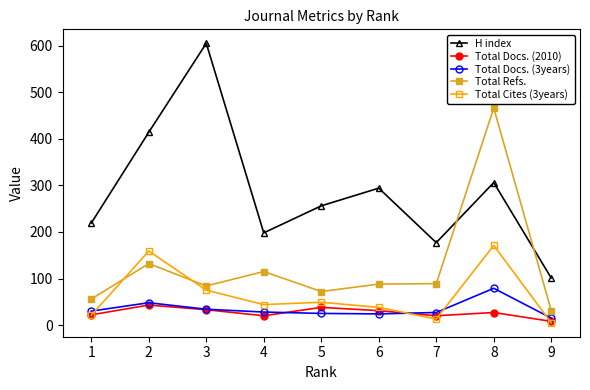

Does the chart display data point markers on the line(s)?

Yes